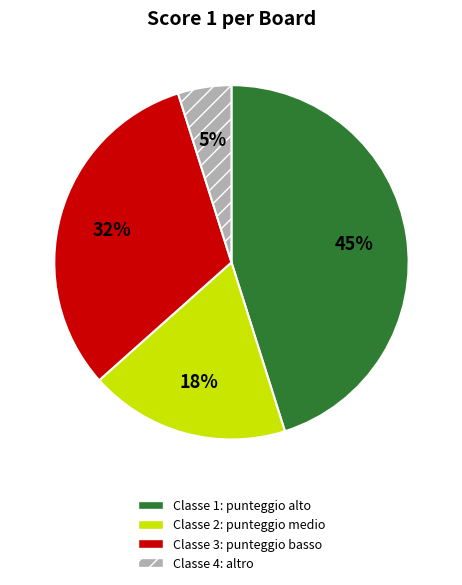

Between Classe 2: punteggio medio and Classe 3: punteggio basso, which is larger?

Classe 3: punteggio basso